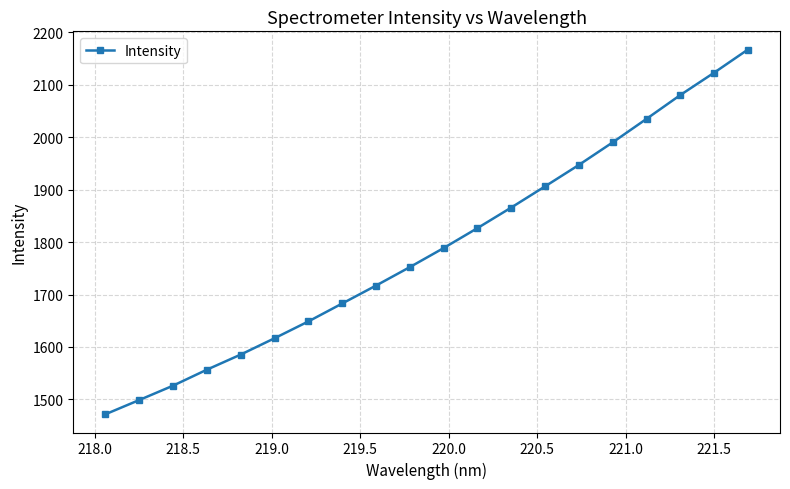

What is the minimum value shown in the chart?

1471.6